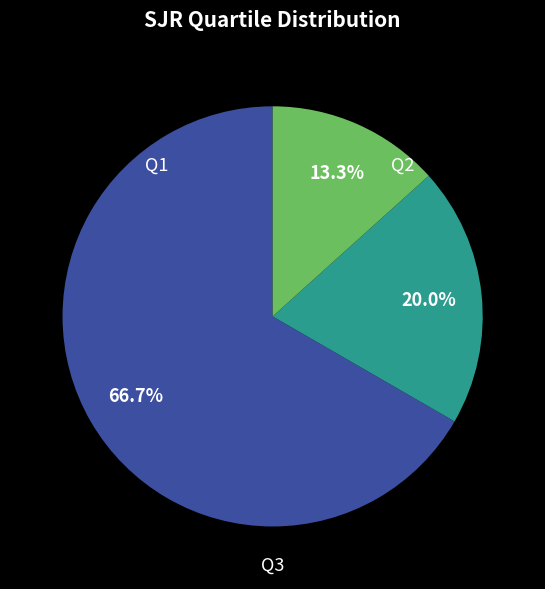

How many segments does this pie chart have?

3